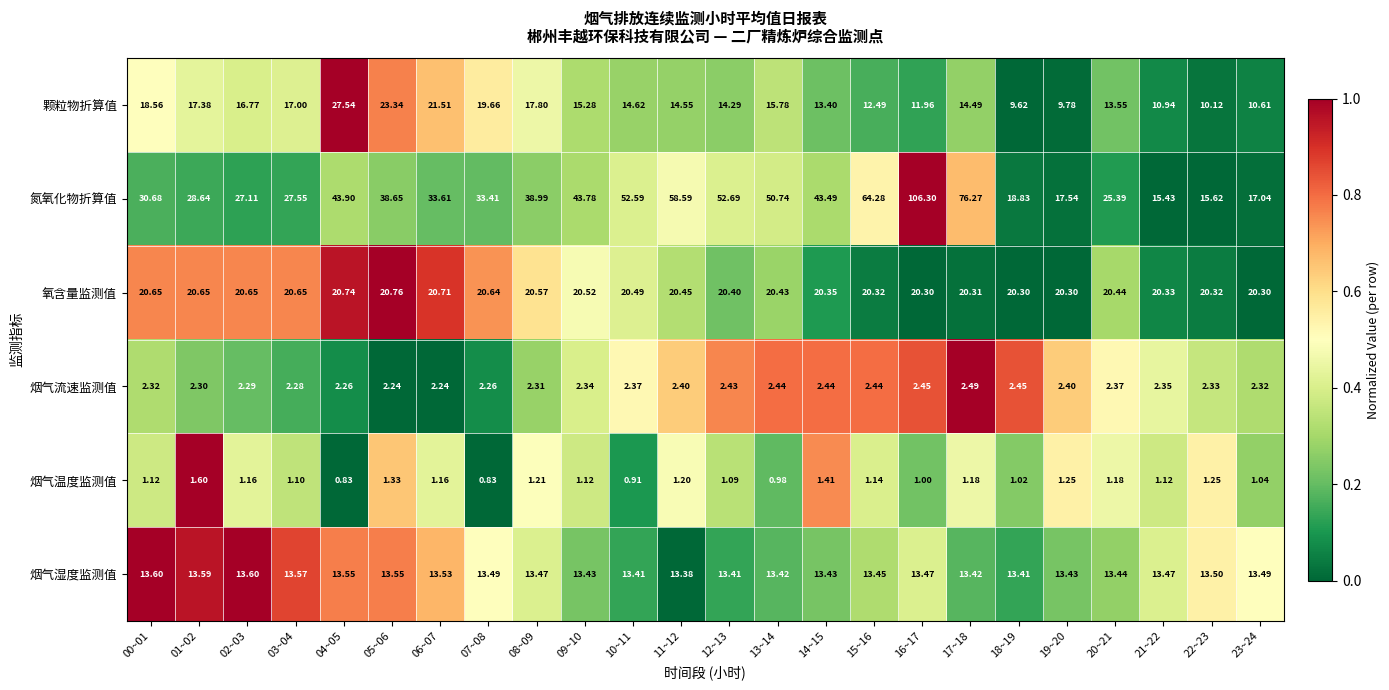

Which series changed the most between 00~01 and 09~10?

氮氧化物折算值